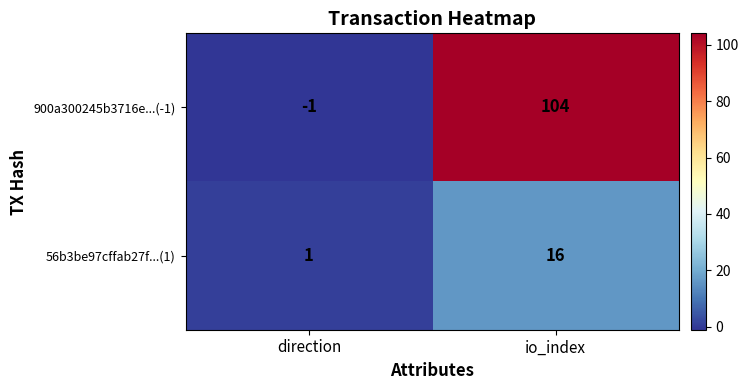

Is the value of 900a300245b3716e...(-1) at direction greater than the value of 56b3be97cffab27f...(1) at io_index?

No